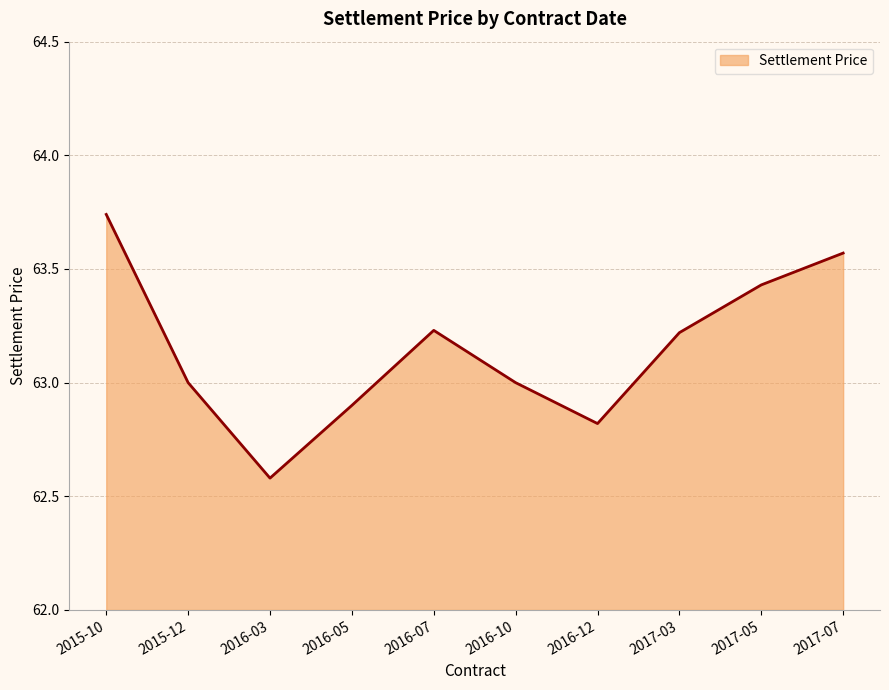

What is the maximum value shown in the chart?

63.7